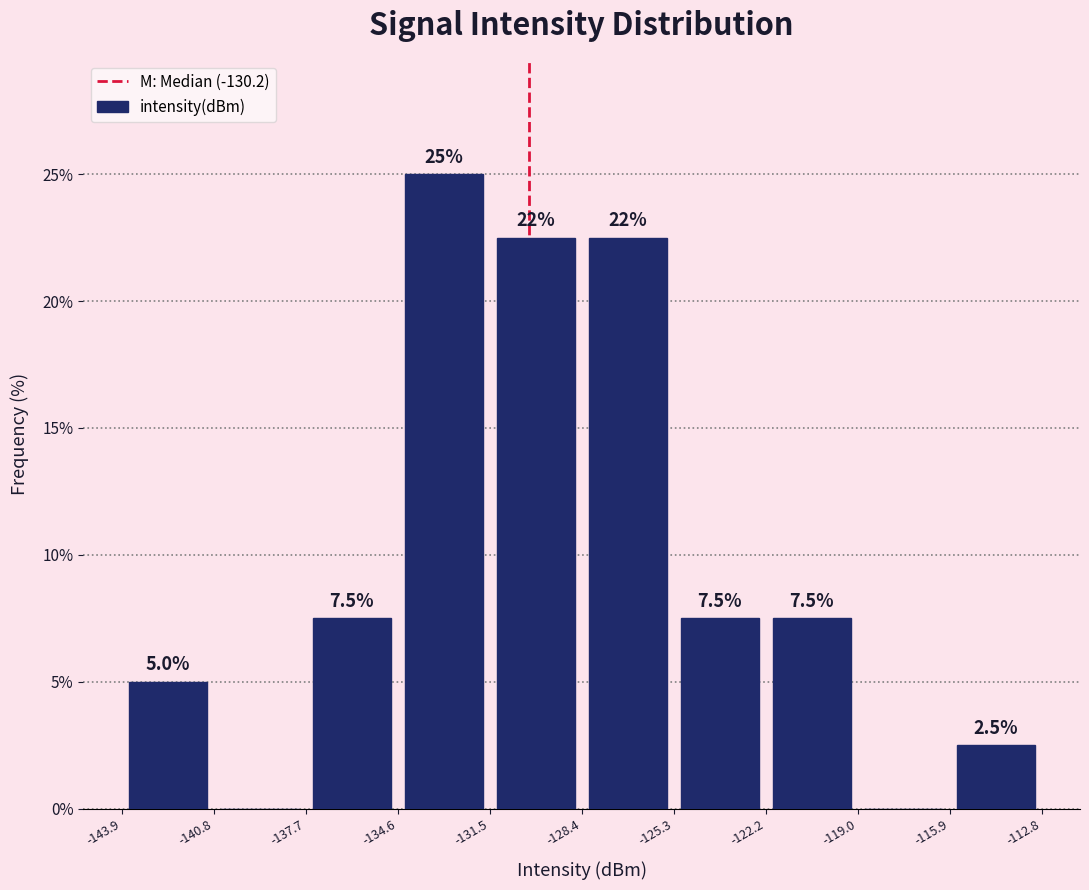

Which range on the x-axis has the tallest bar?

-134.6 to -131.5